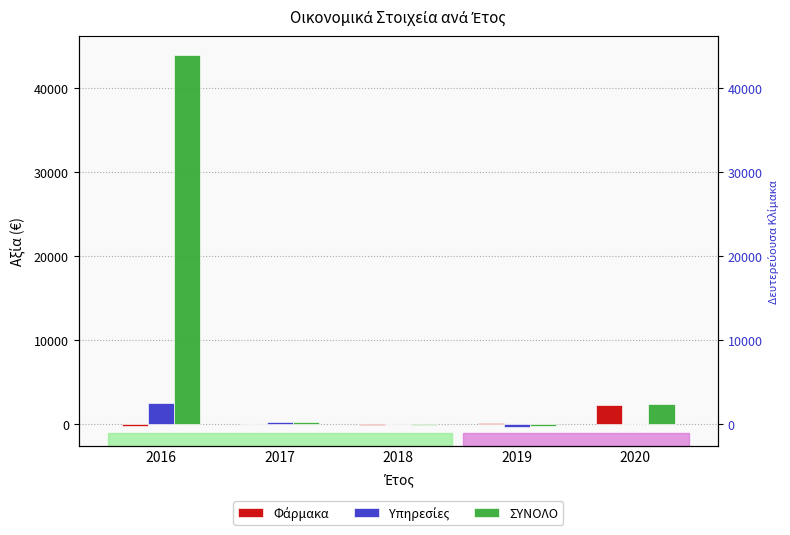

Where is Υπηρεσίες nearest to the value 1081?

2017